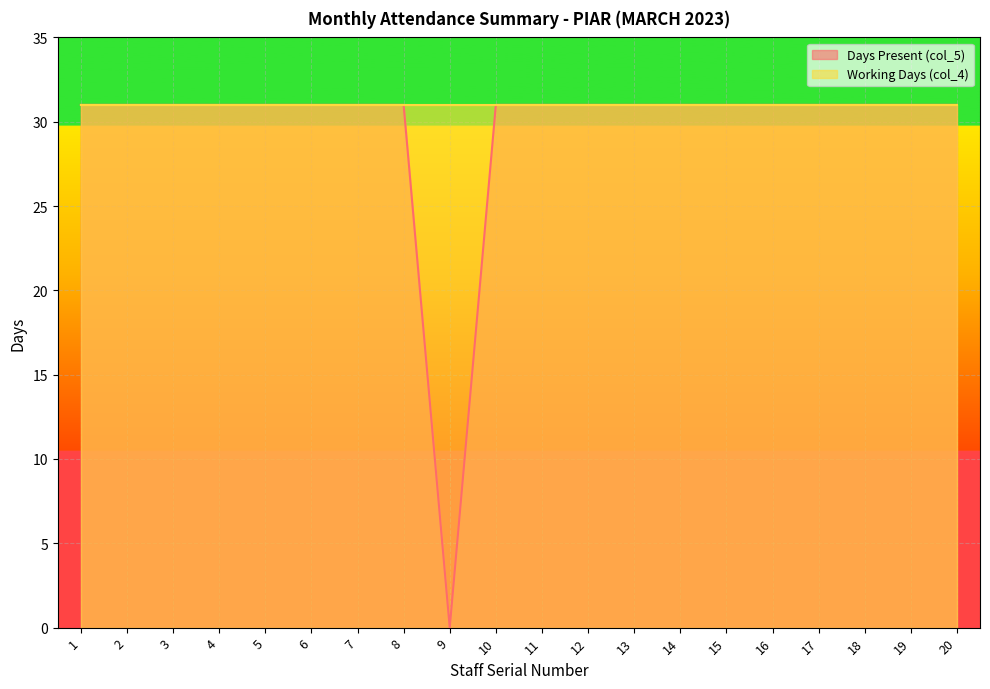

True or false: the data shows 55 at 5.

False